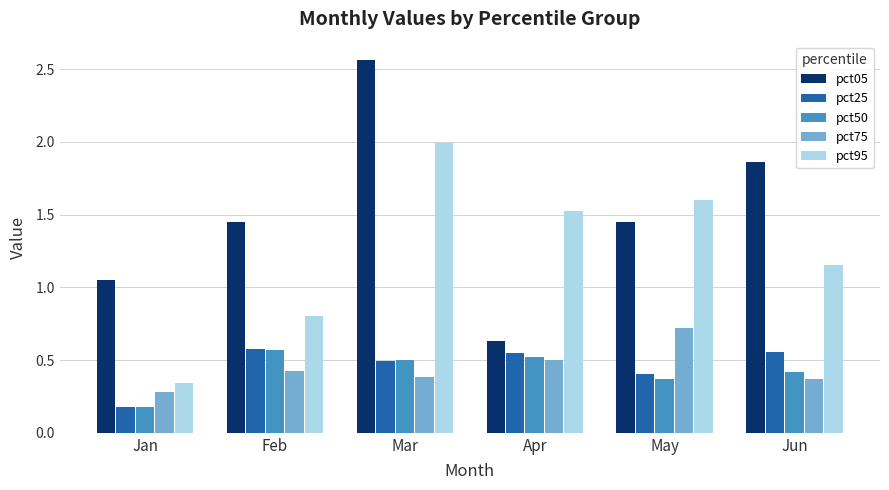

At which label does pct05 reach its peak?

Mar